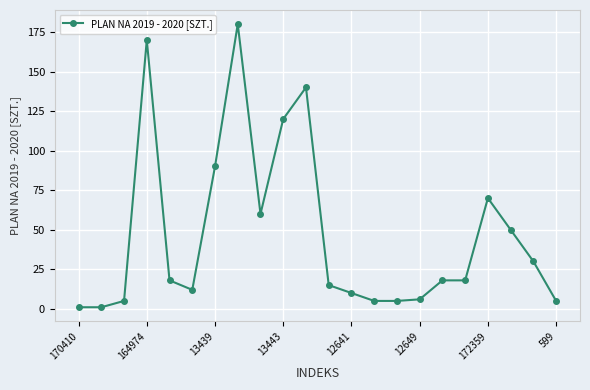

True or false: the data has more than 0 interior local peaks.

True